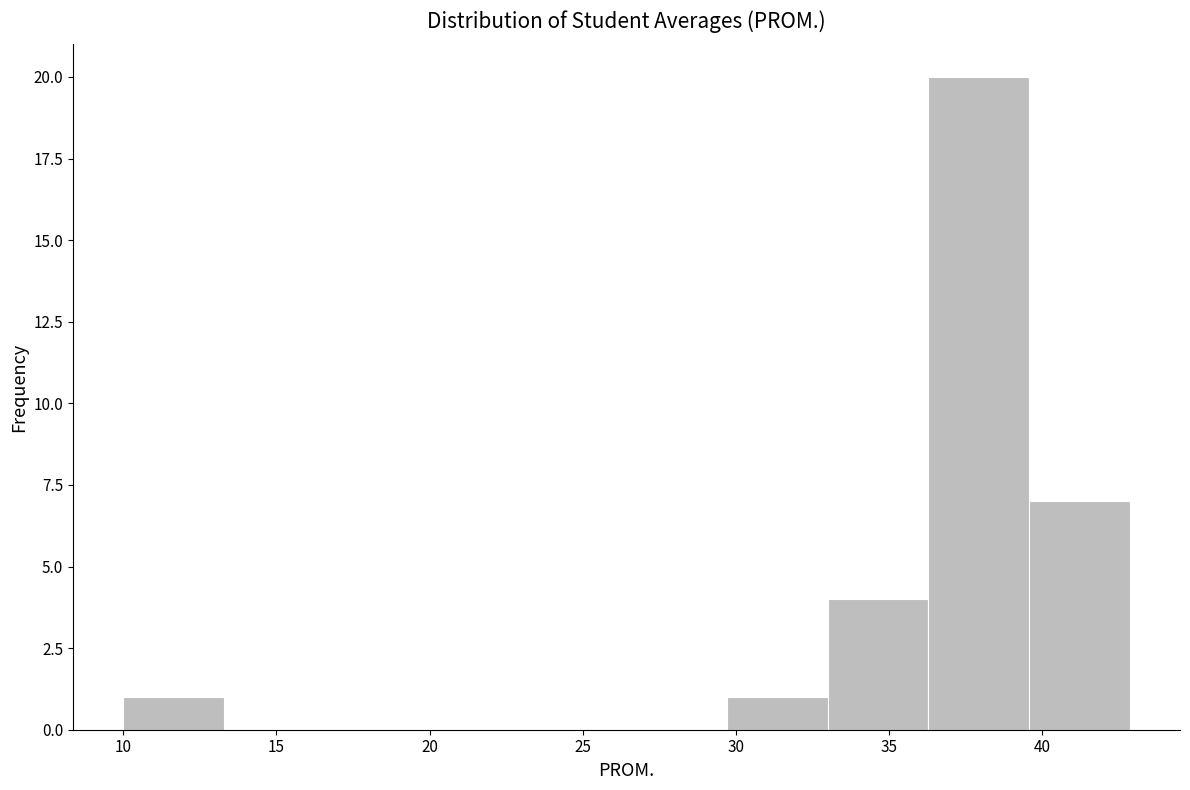

Reading left to right, transcribe this chart: for each bar, give the range it covers on the x-axis and its height. Neither the bar edges nor the heights are printed on the chart, so give them approximately, as read against the axes.

10.0 to 13.5: 1
13.5 to 16.5: 0
16.5 to 20.0: 0
20.0 to 23.0: 0
23.0 to 26.5: 0
26.5 to 29.5: 0
29.5 to 33.0: 1
33.0 to 36.5: 4
36.5 to 39.5: 20
39.5 to 43.0: 7